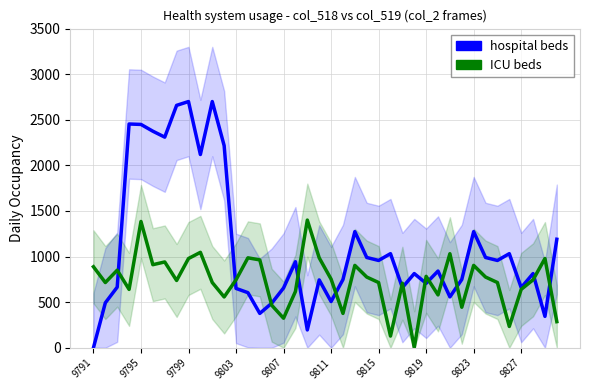

Is this an area chart (filled region under the line)?

No